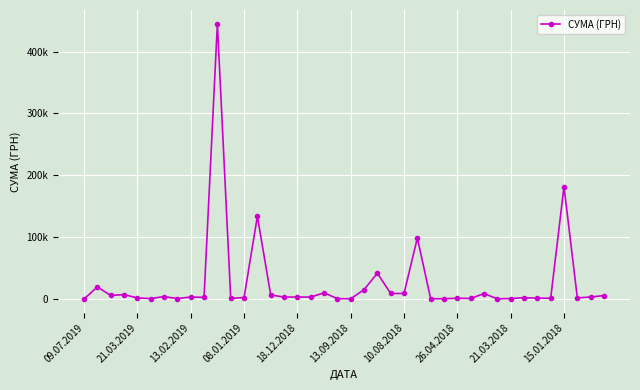

Is this an area chart (filled region under the line)?

No